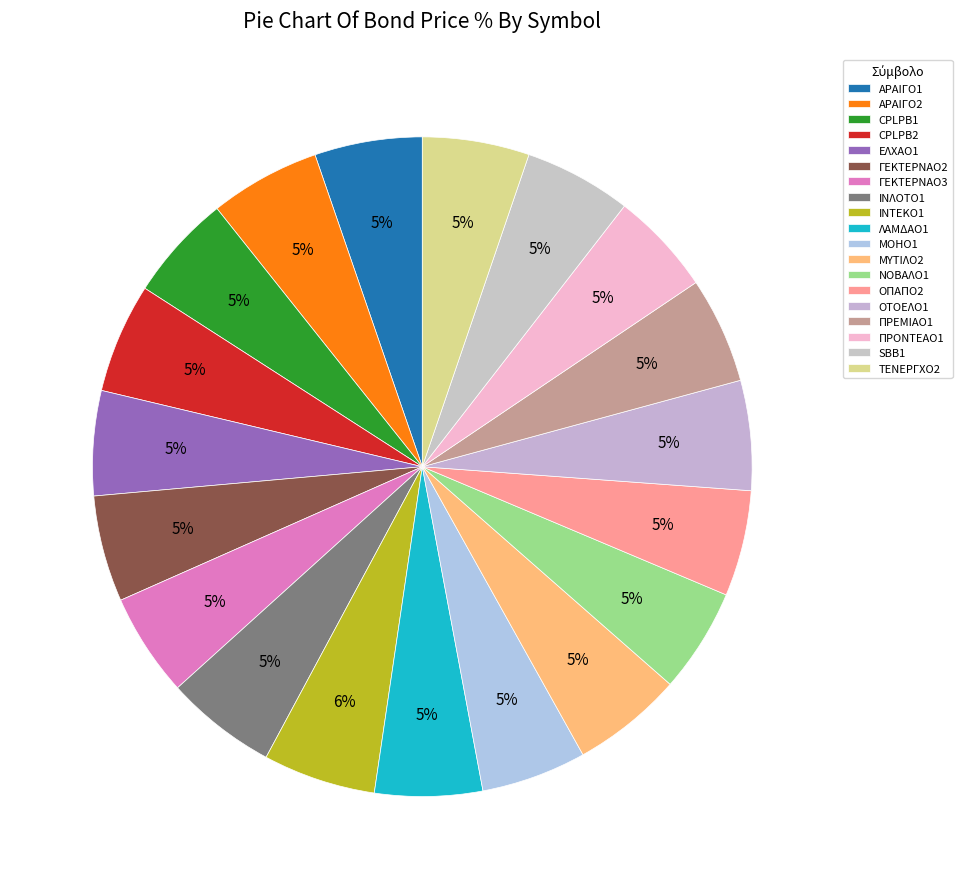

Does ΝΟΒΑΛΟ1 represent more than half of the total?

No